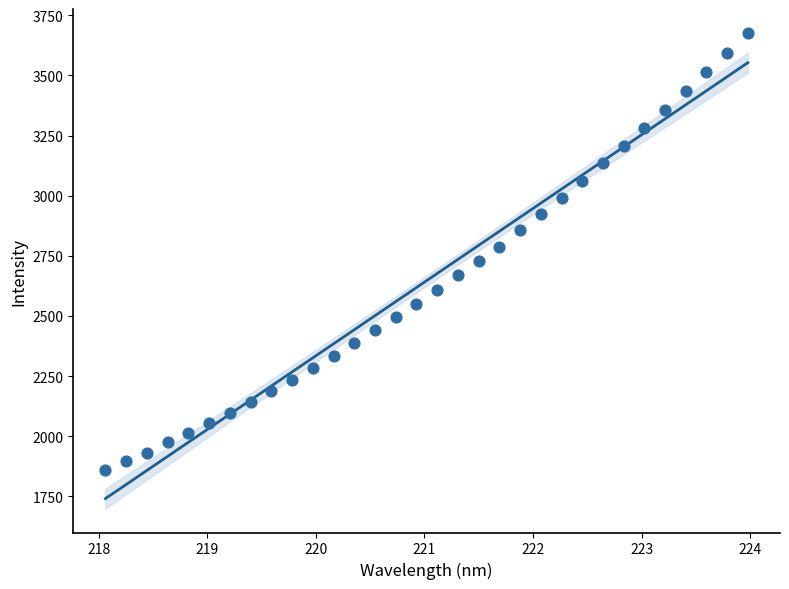

What is the range of Y values (max minus min)?

1816.9